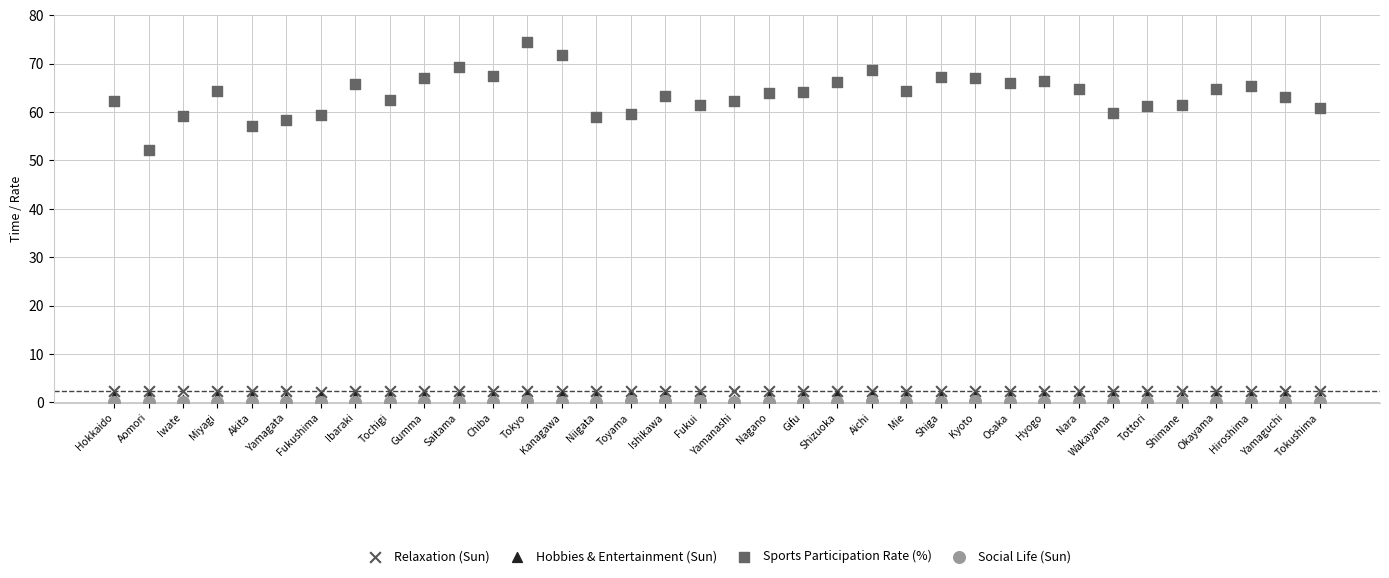

Across all series, what Y value is closest to 37?

52.1